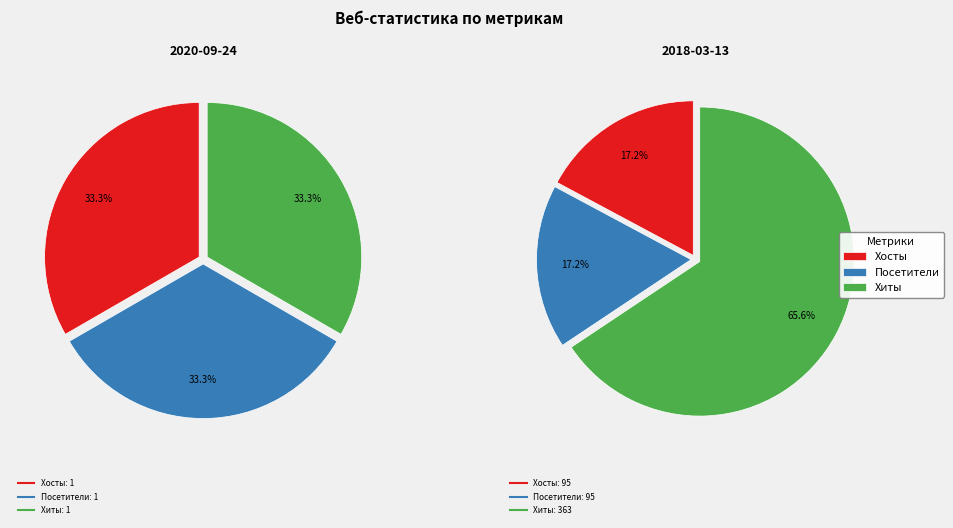

Do Хосты and Хиты together represent more than half of the pie?

Yes